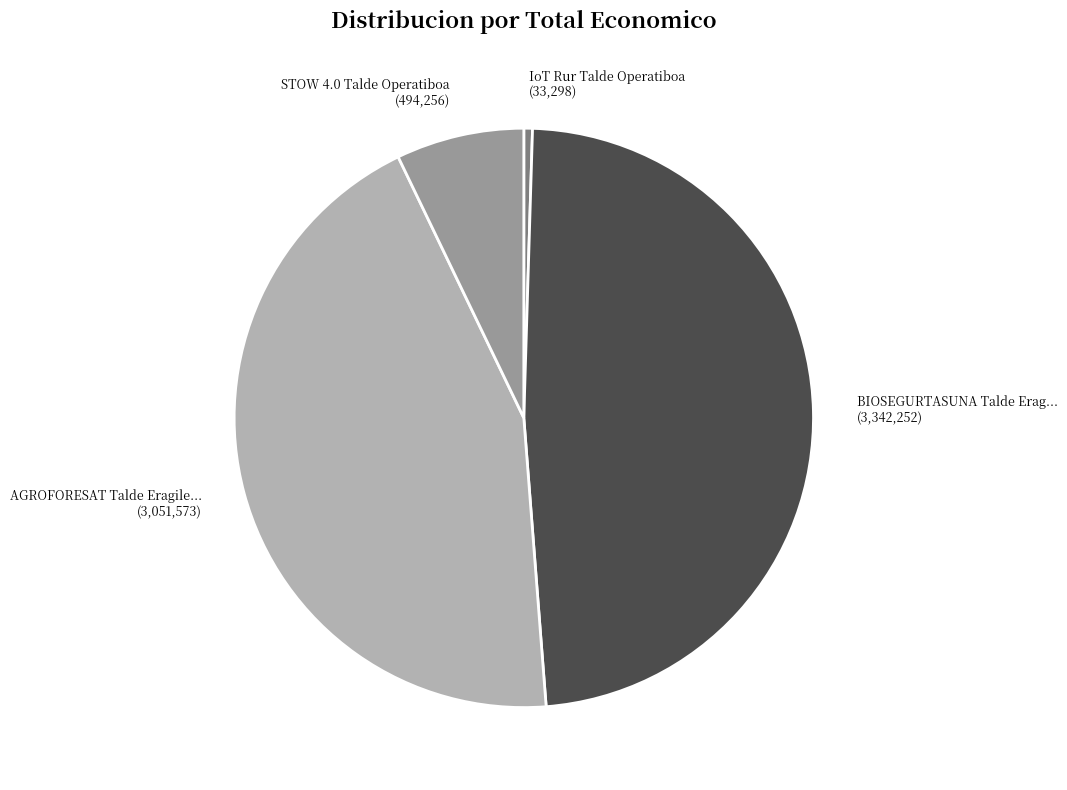

Does any single category account for the majority?

No